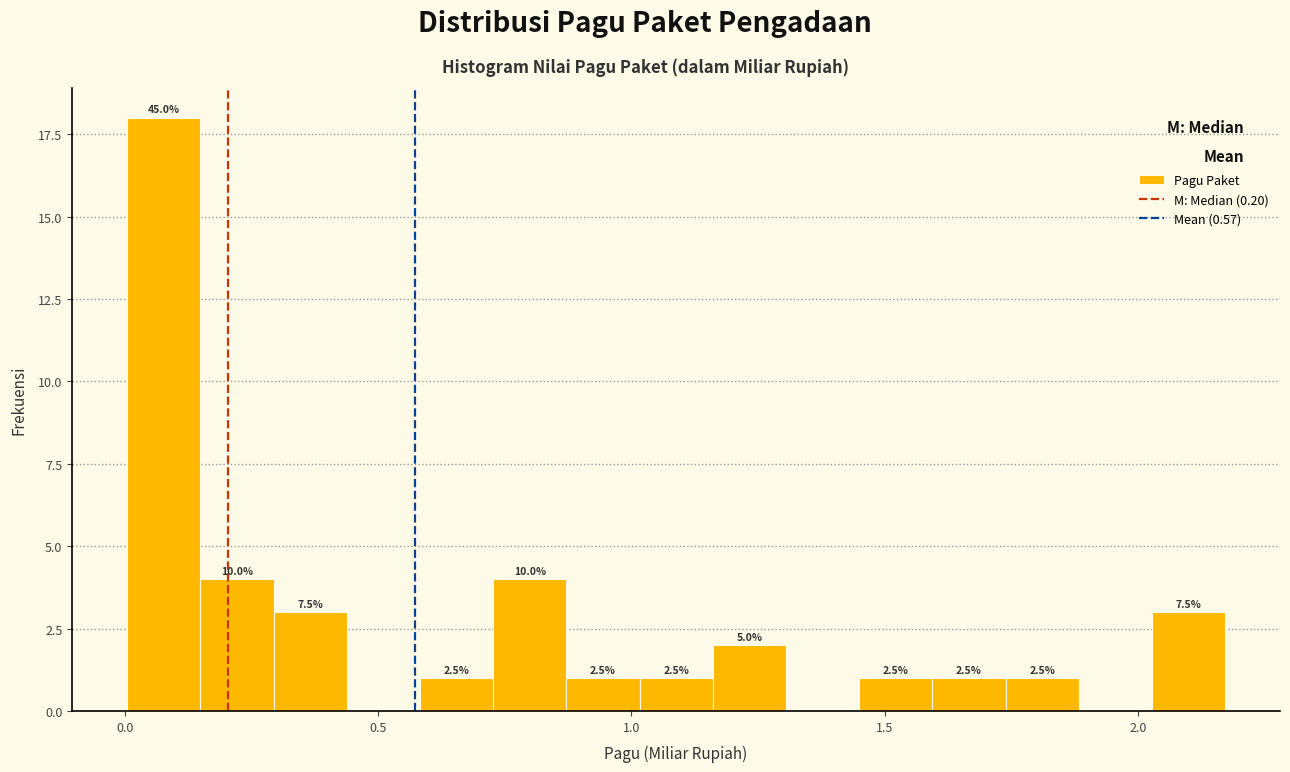

Read against the x-axis, roughly where is the centre of the tallest bar?

0.10